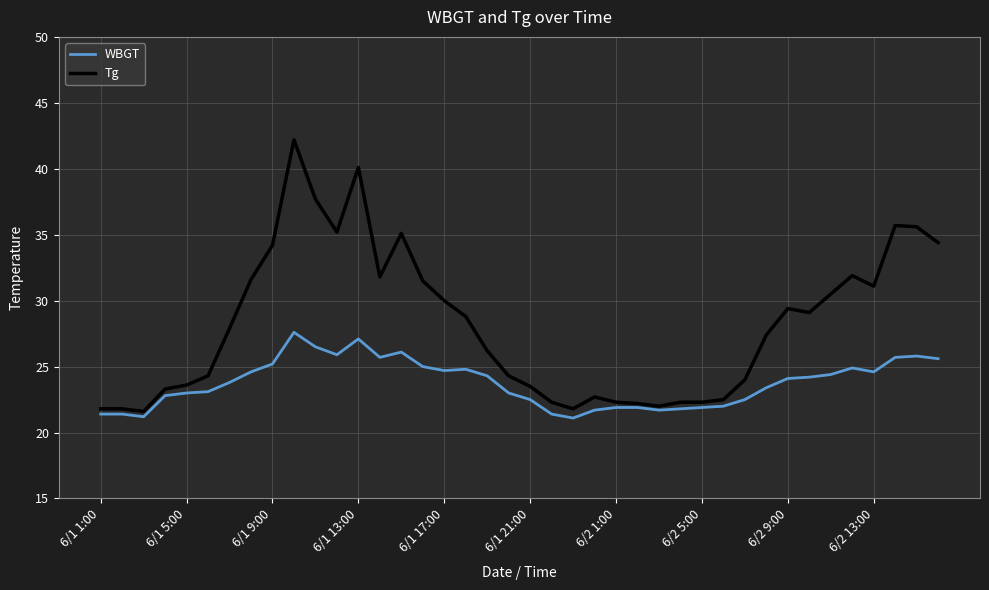

Which series has the widest spread of values?

Tg